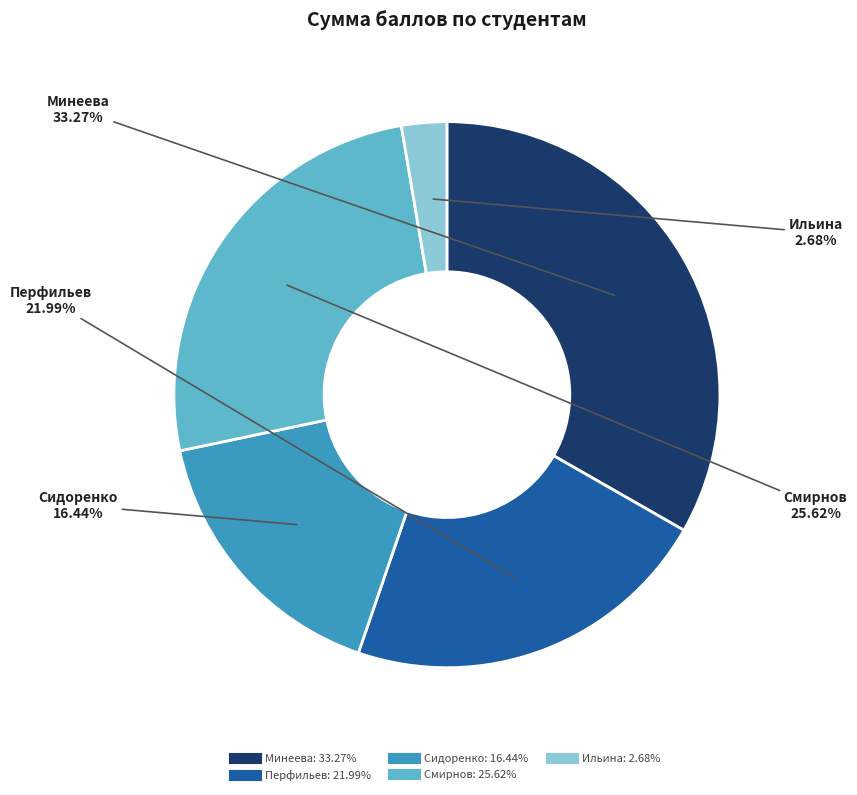

Does any single category account for the majority?

No